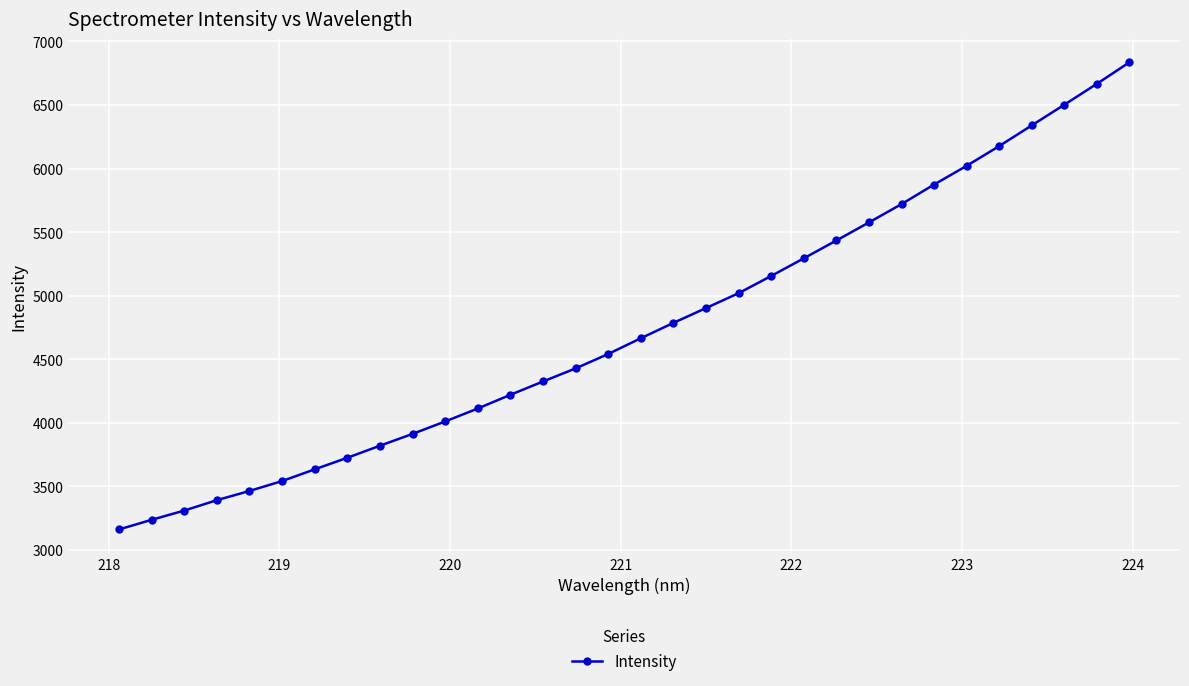

What is the maximum value shown in the chart?

6836.4